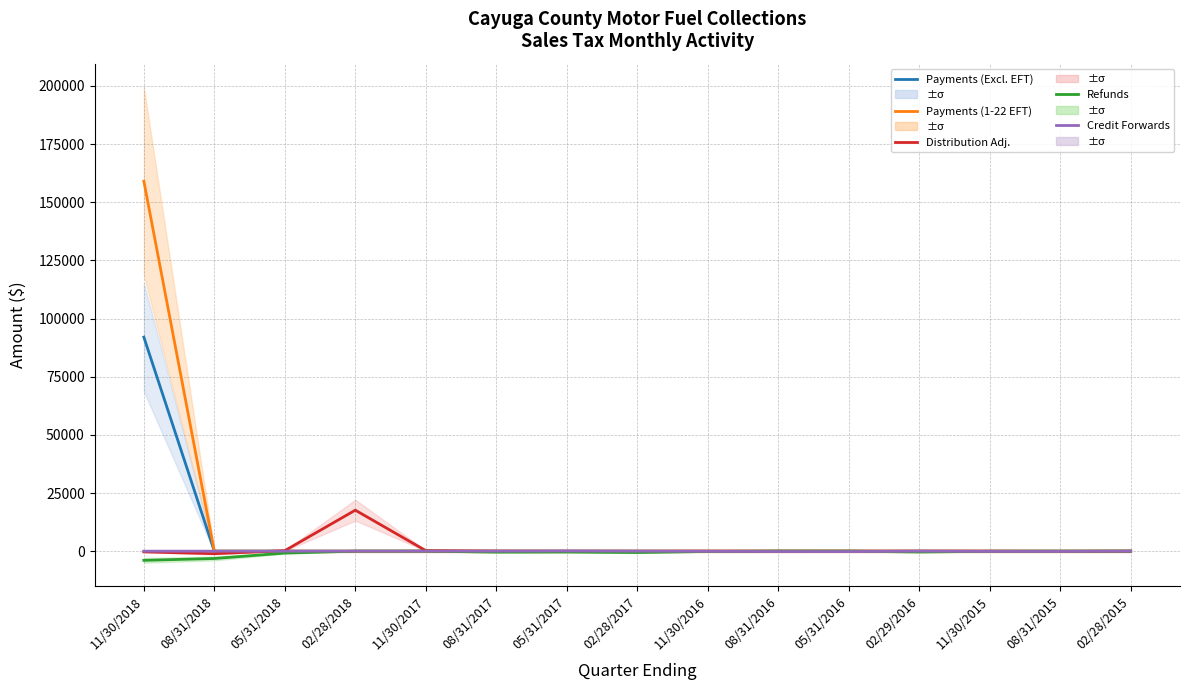

Which series has the largest total across all categories?

Payments (1-22 EFT)